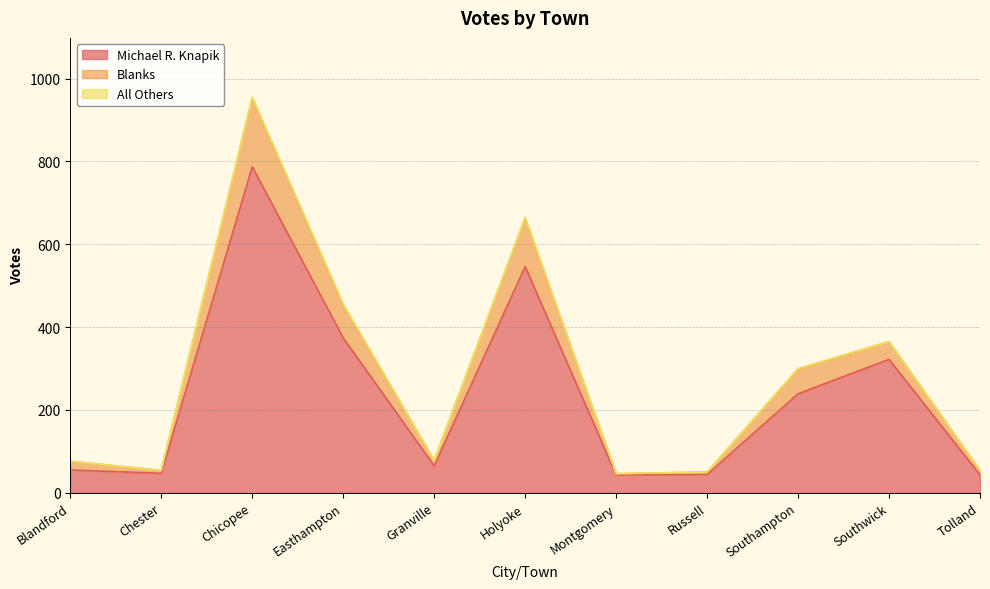

At which label is Michael R. Knapik closest to 415?

Easthampton